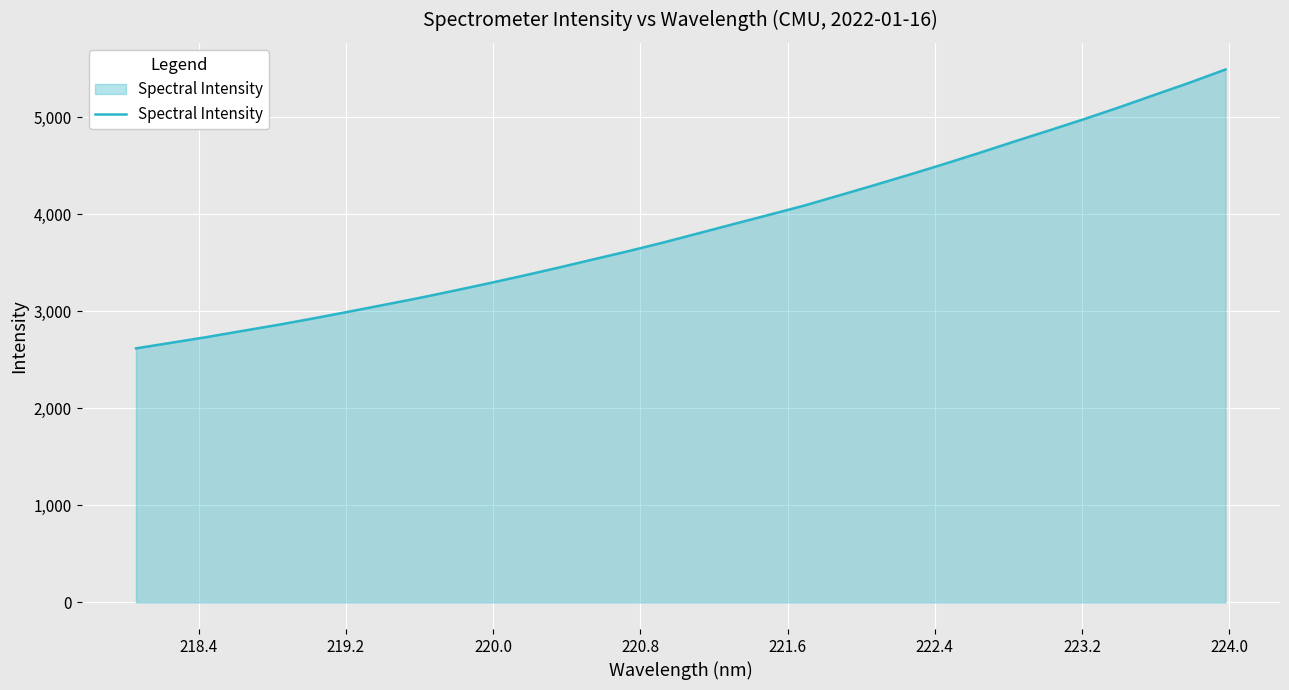

What is the difference between the maximum and minimum values?

2874.7